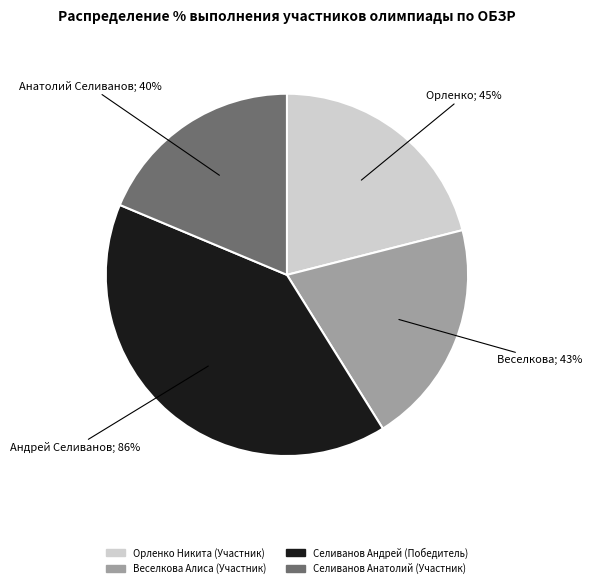

What percentage is NOT represented by Селиванов Анатолий (Участник)?

81.3%